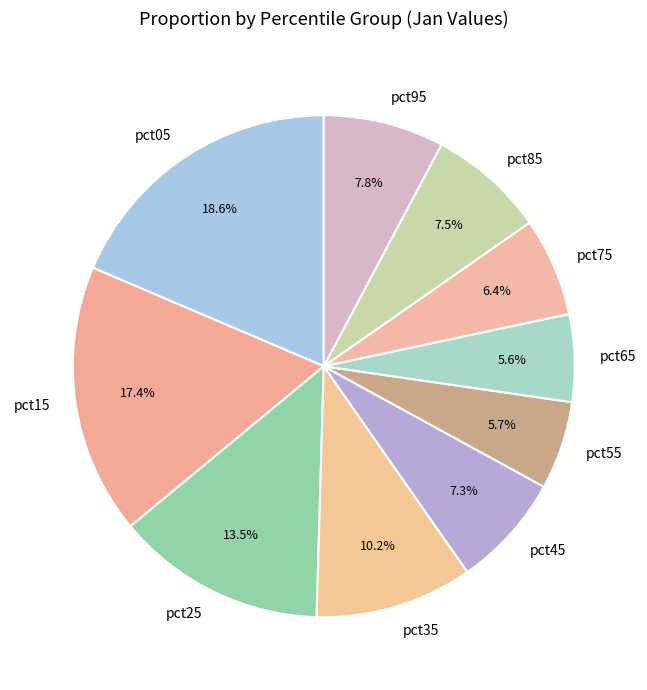

Does any single category account for the majority?

No